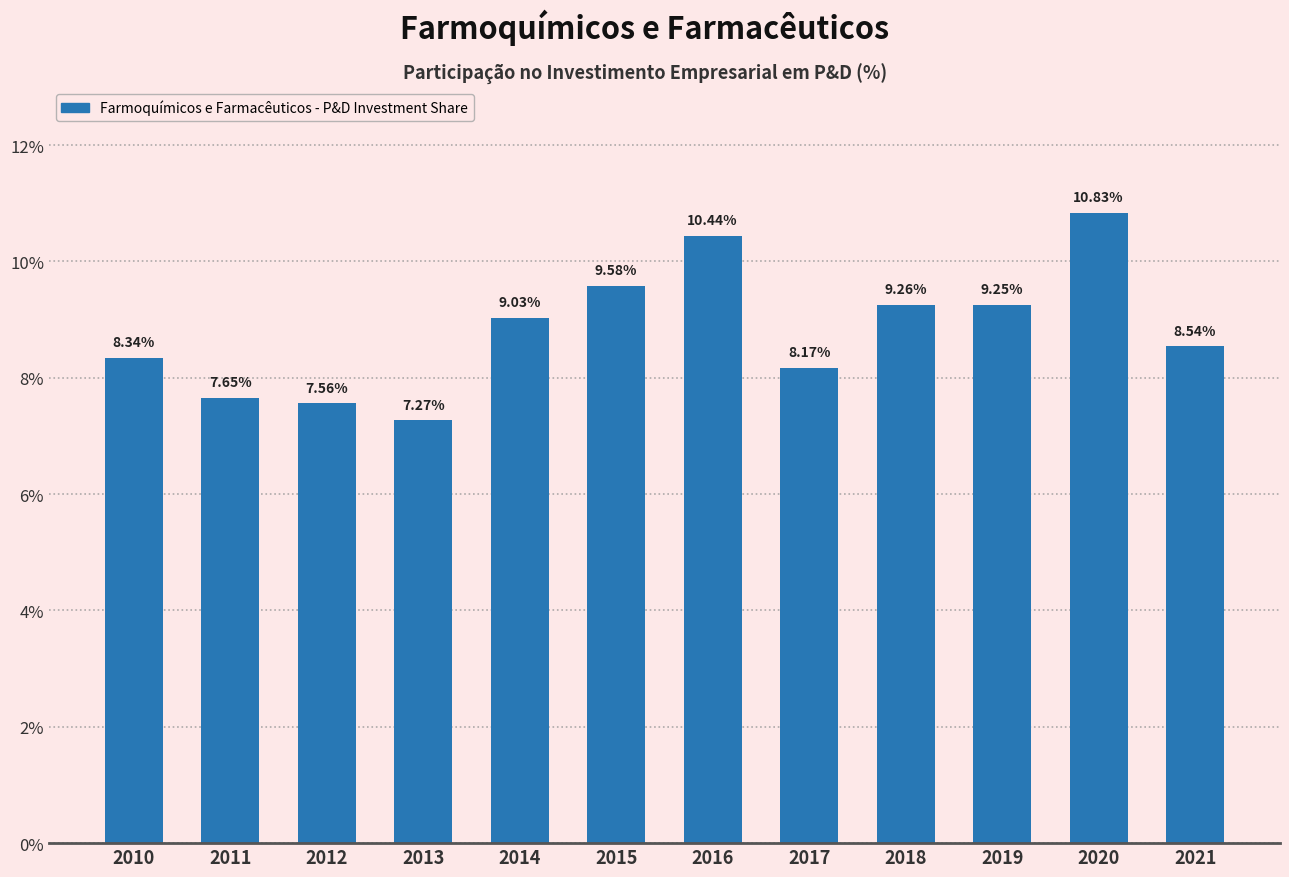

True or false: the data shows 10.8 at 2020.

True